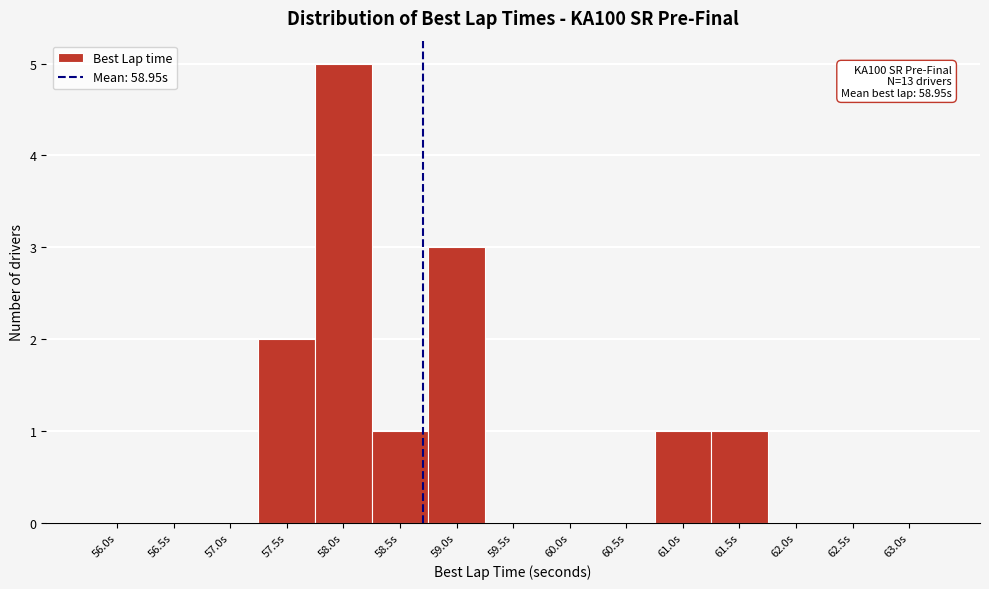

Reading right to left, transcribe all the data shown in this chart.

63.0s=0	62.5s=0	62.0s=0	61.5s=1	61.0s=1	60.5s=0	60.0s=0	59.5s=0	59.0s=3	58.5s=1	58.0s=5	57.5s=2	57.0s=0	56.5s=0	56.0s=0